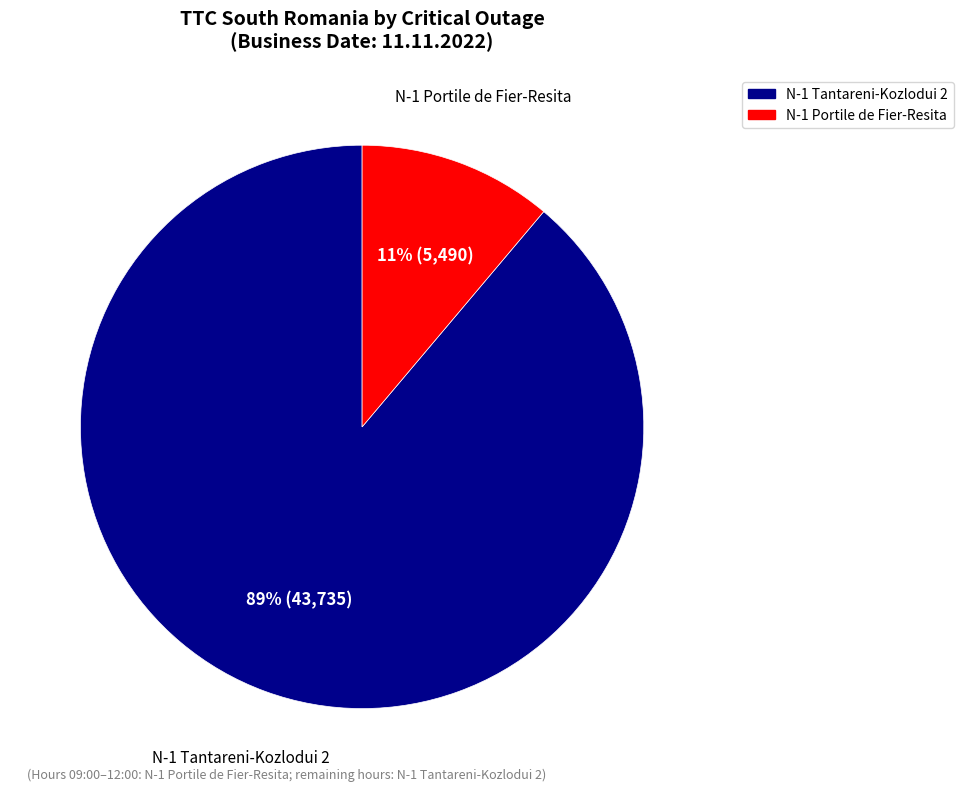

Does any single category account for the majority?

Yes